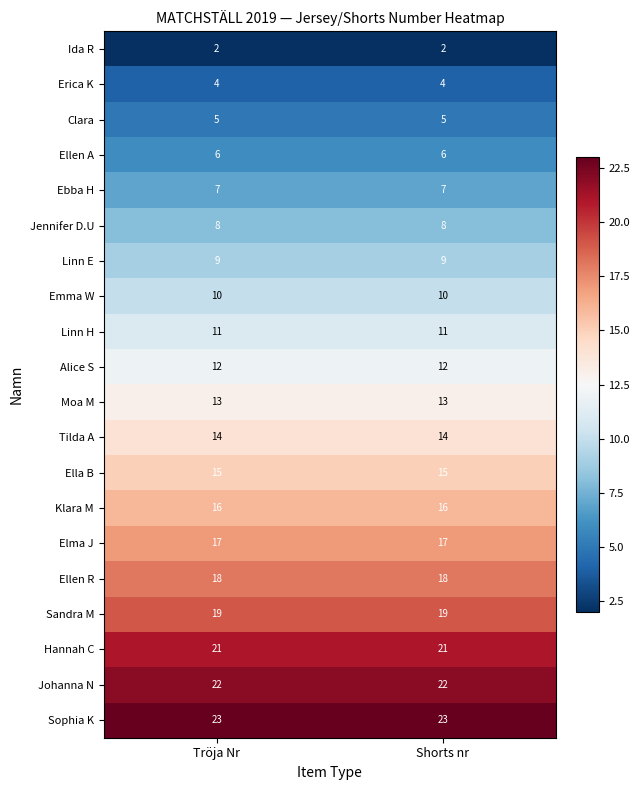

What is the total value across all series at Shorts nr?

252